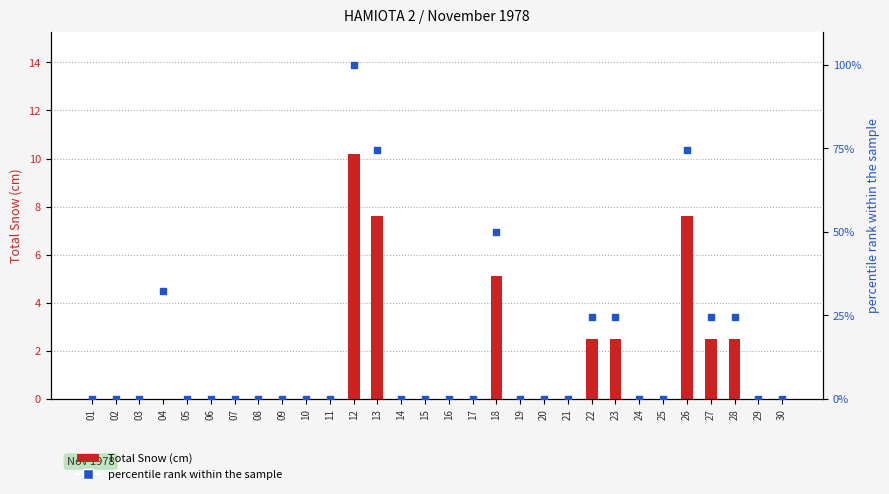

Which series contains the lowest Y value?

Total Snow (cm)